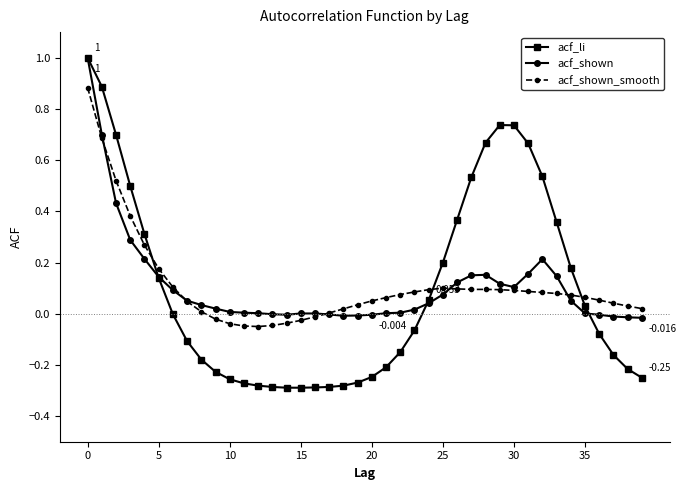

Which series has the largest range (max minus min)?

acf_li